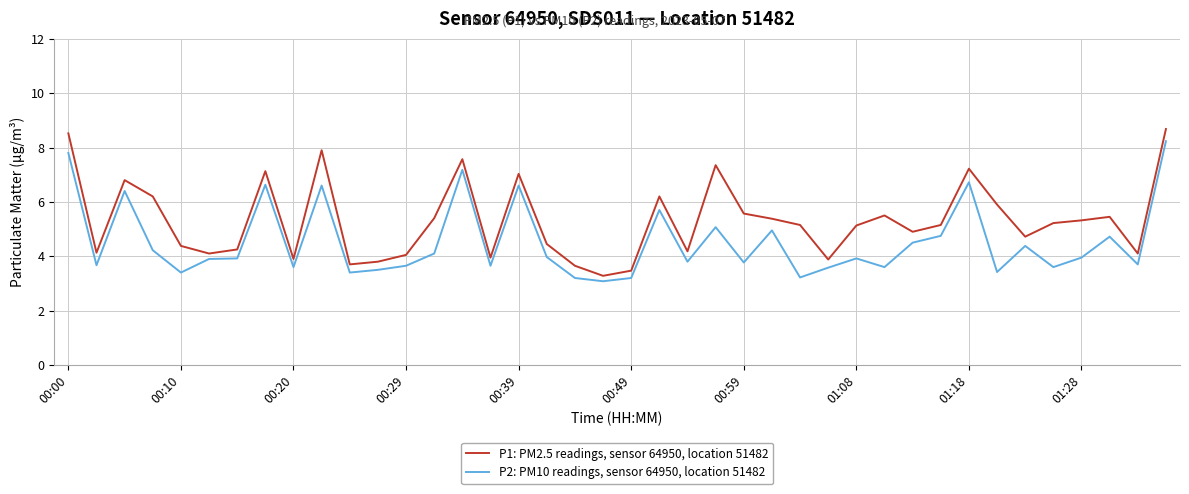

Which series has the largest total across all categories?

P1: PM2.5 readings, sensor 64950, location 51482